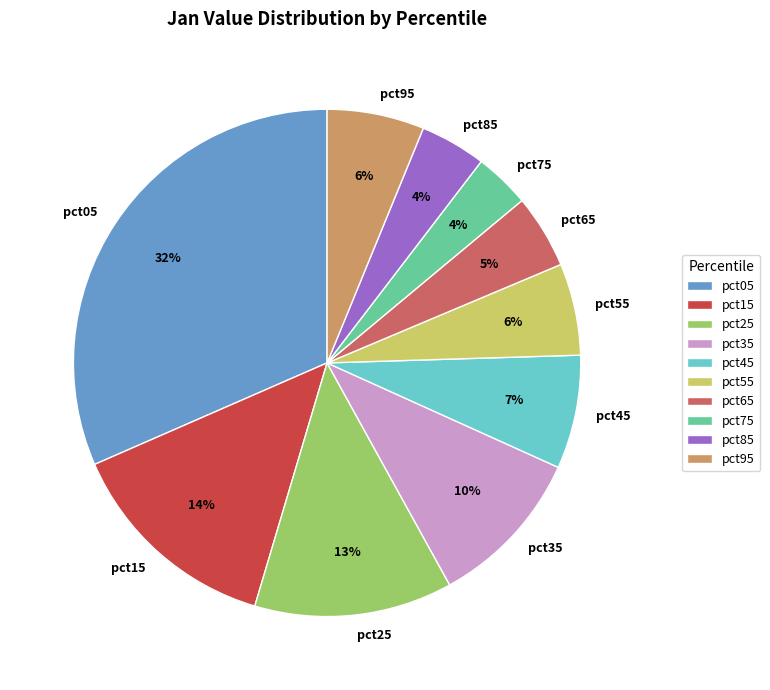

Is it true that pct55 is 1% of the pie?

False